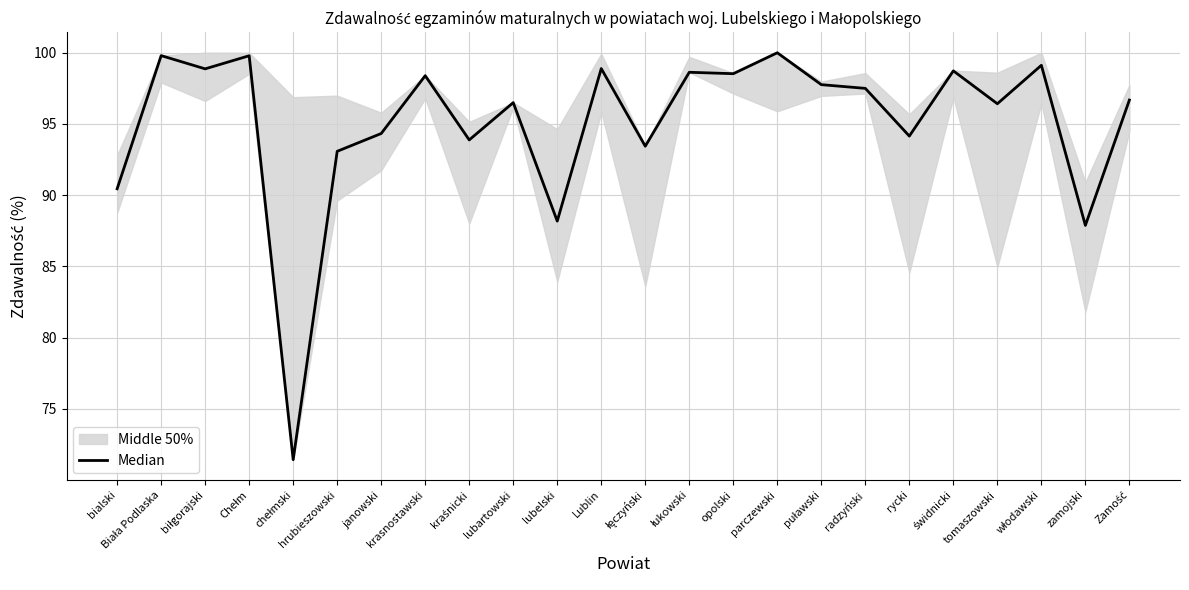

What is the label of the 11th point from the left?

lubelski